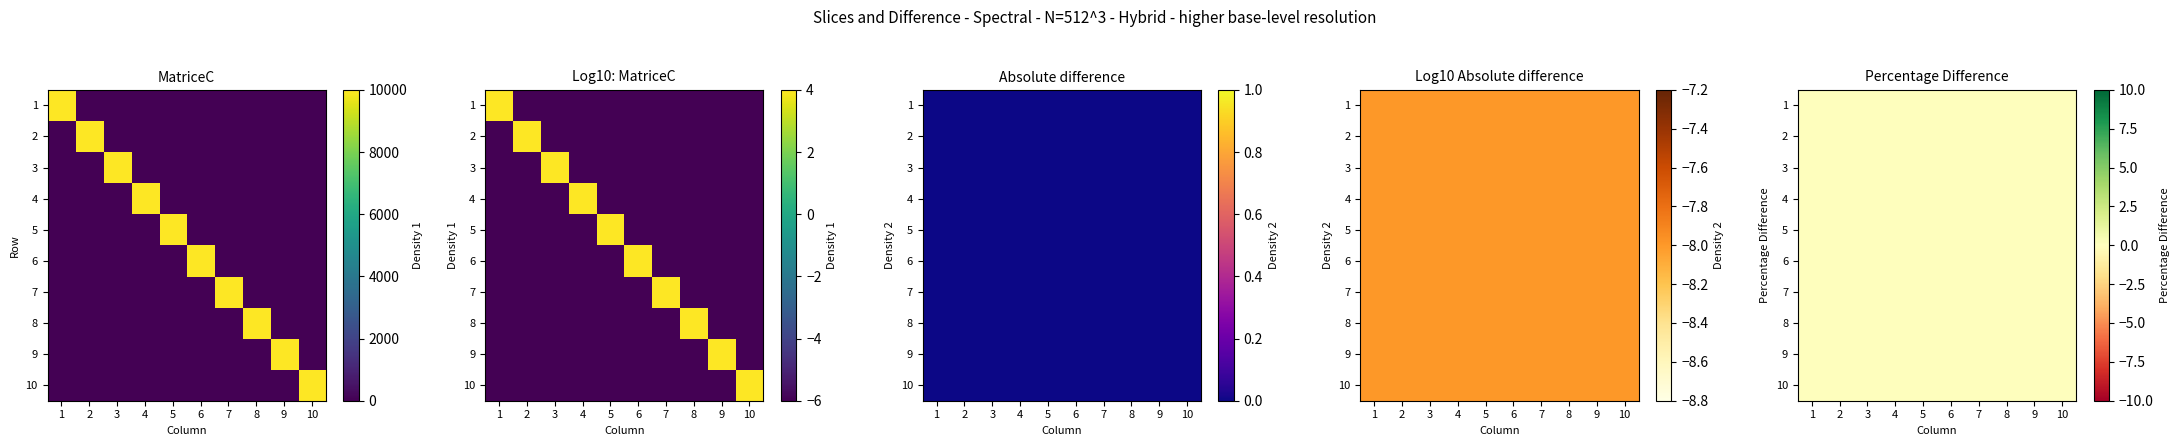

At which category is the sum across all series the highest?

1